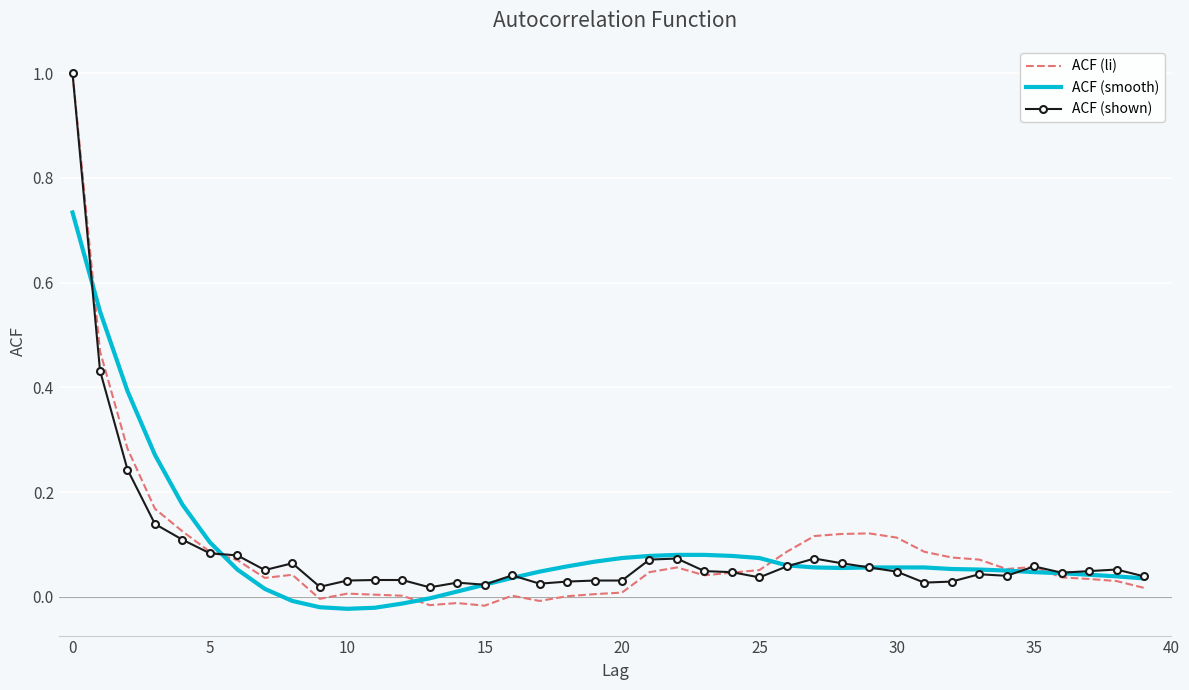

What is the difference between the second highest and minimum values in the ACF (smooth) series?

0.6